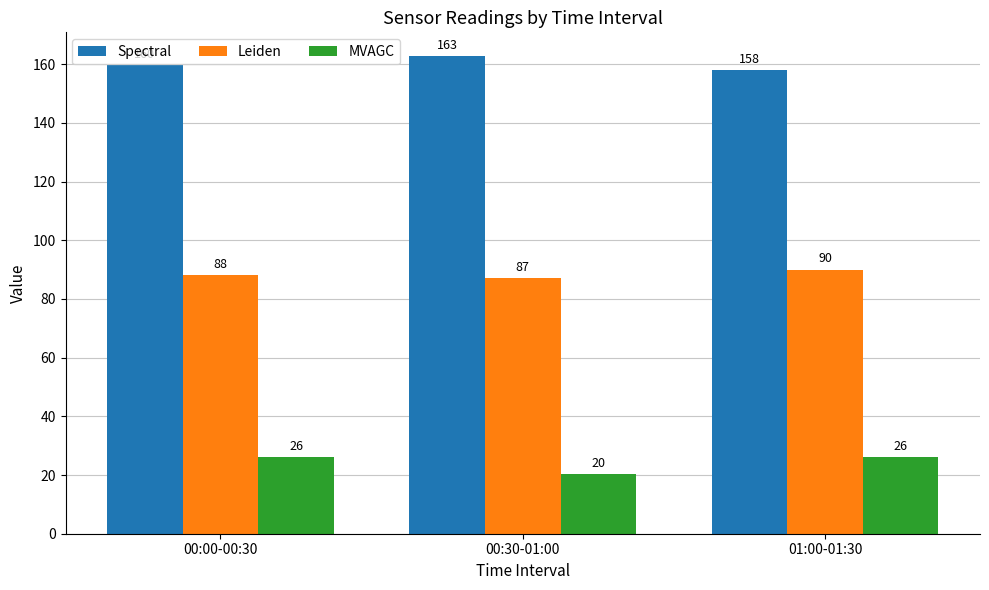

Is the value of MVAGC at 01:00-01:30 greater than the value of Leiden at 00:30-01:00?

No